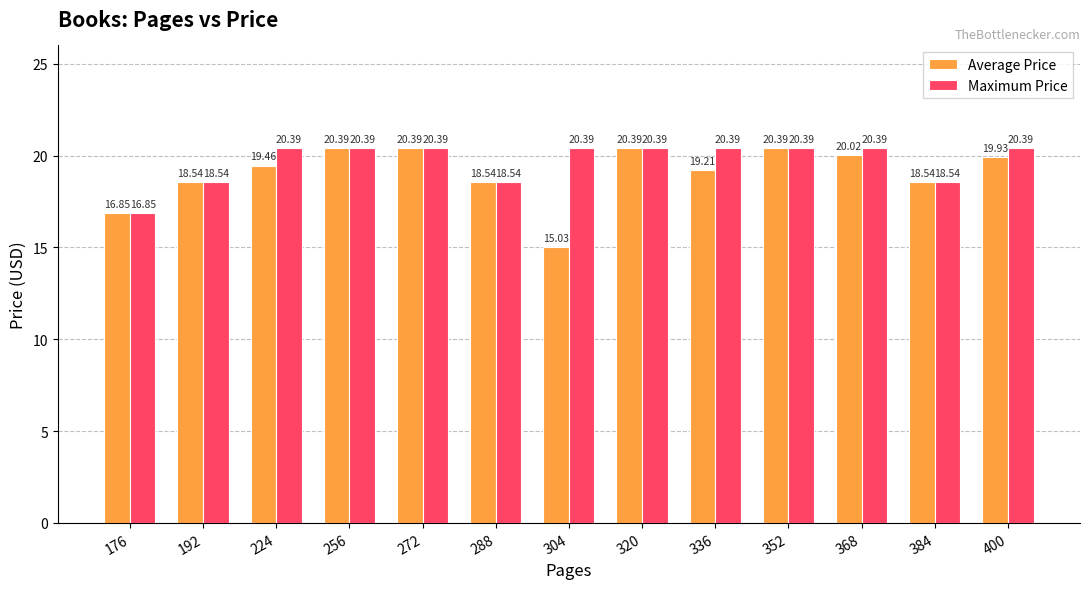

At 368, list the series in order from largest to smallest.

Maximum Price, Average Price